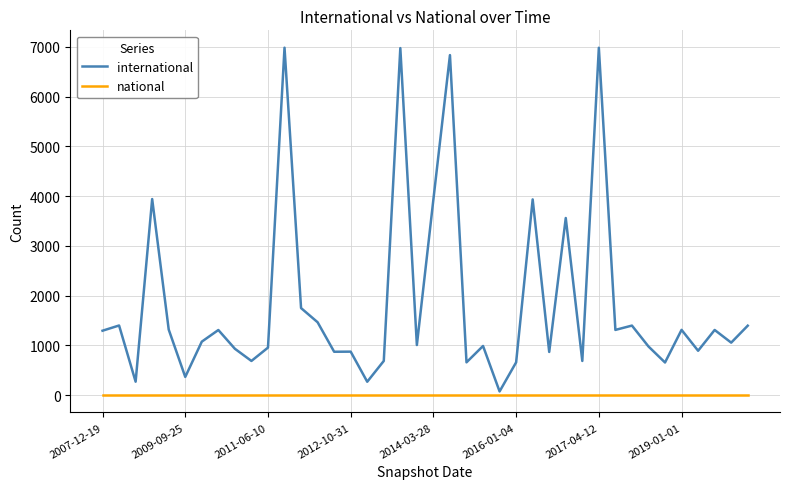

Which series has the largest total across all categories?

international